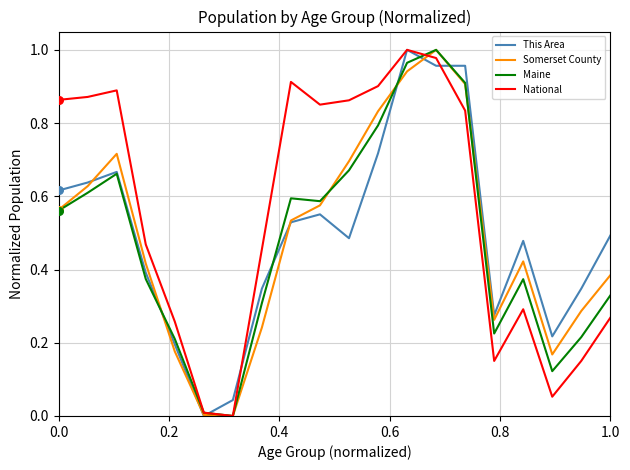

Which series has the largest total across all categories?

National